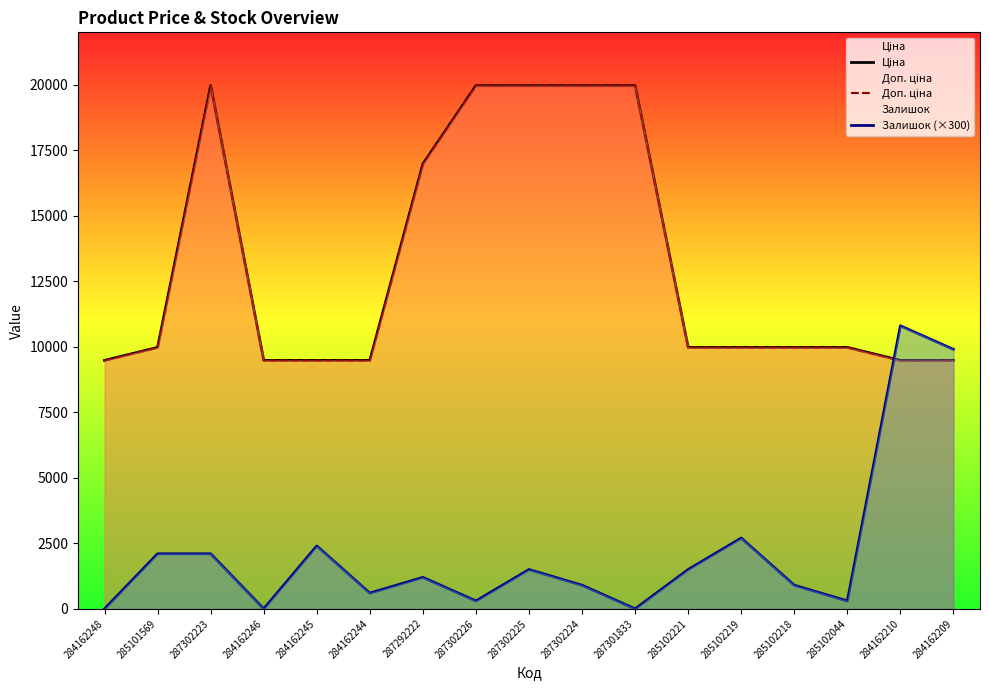

At which label is Залишок (×300) closest to 5400?

285102219